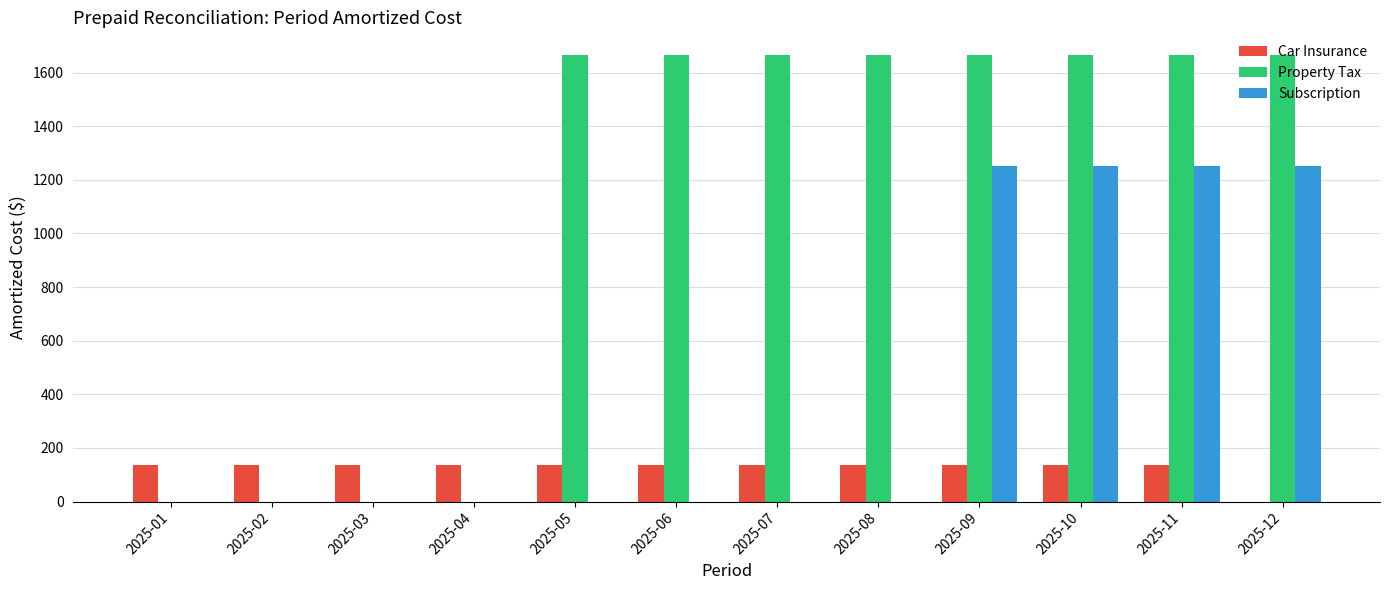

What are all the series names shown in the legend?

Car Insurance, Property Tax, Subscription